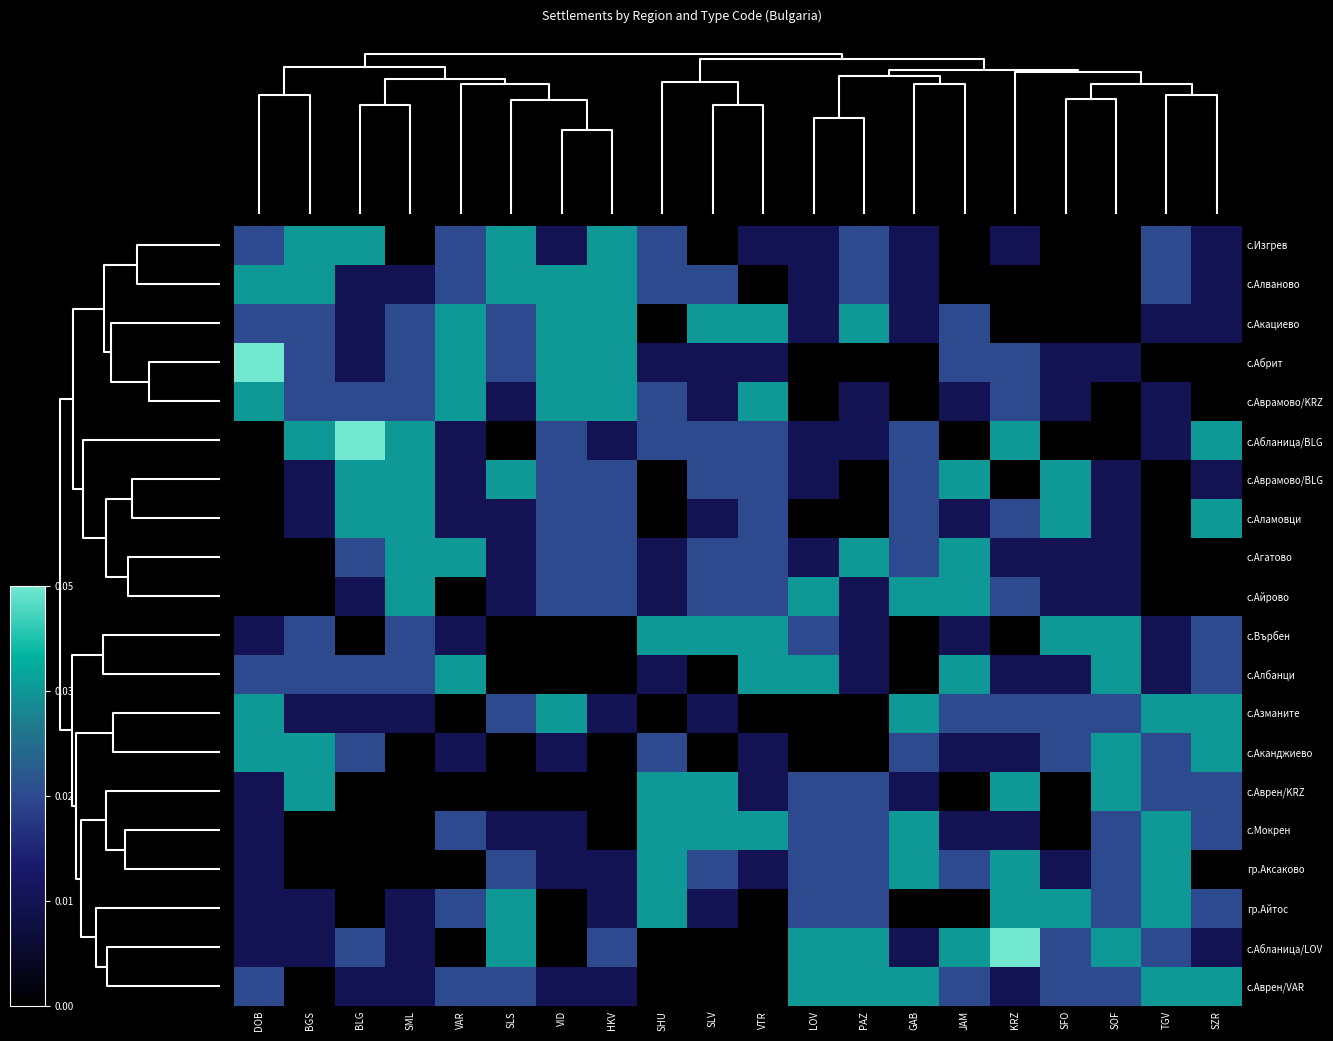

Which category has the lowest value across all series?

SML